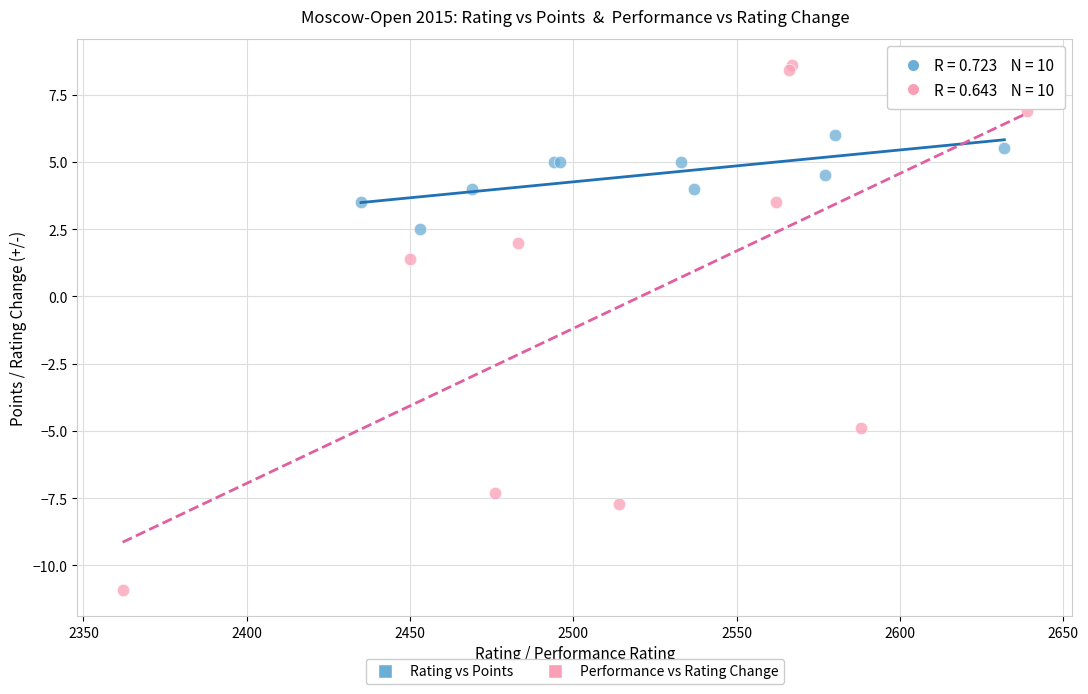

Which series contains the highest Y value?

Performance vs Rating Change